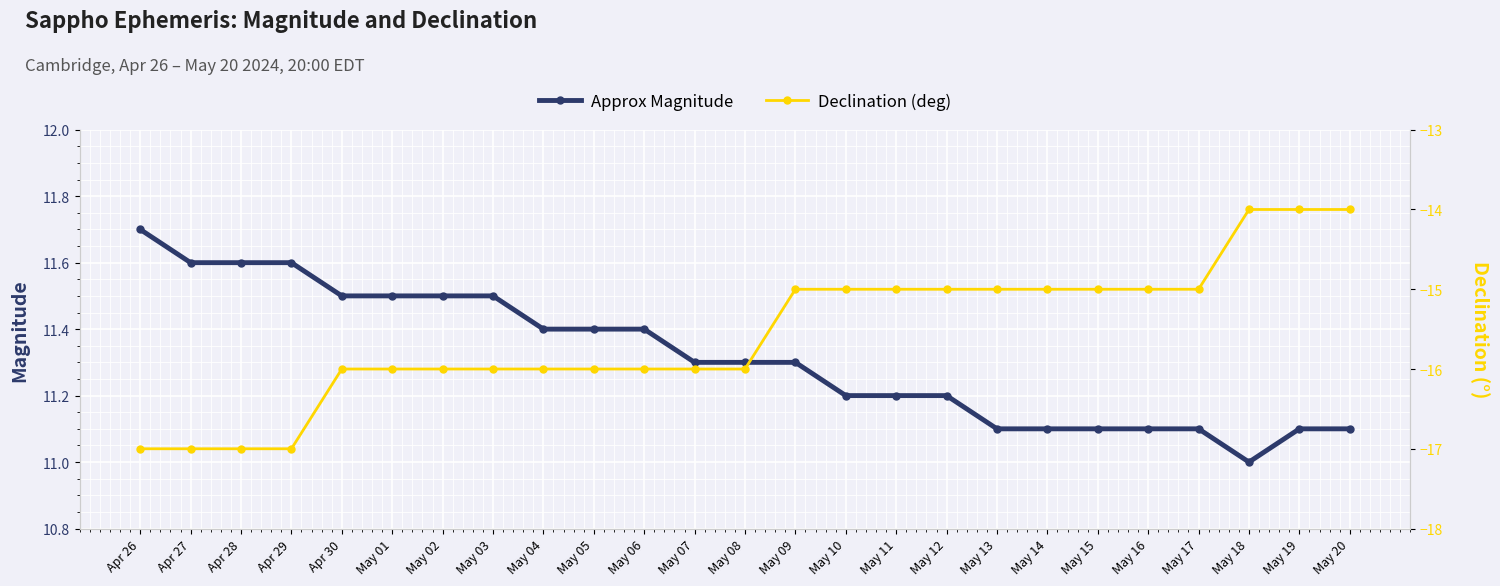

What is the smallest value displayed?

-17.0